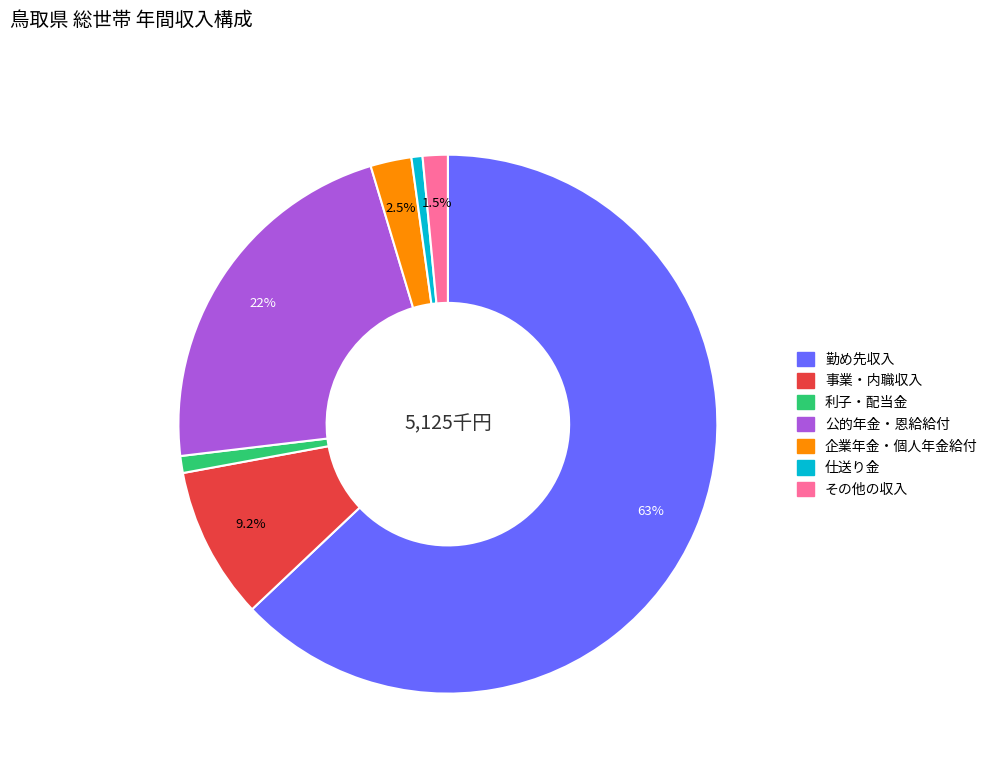

To the nearest percent, what is the average slice percentage?

14%